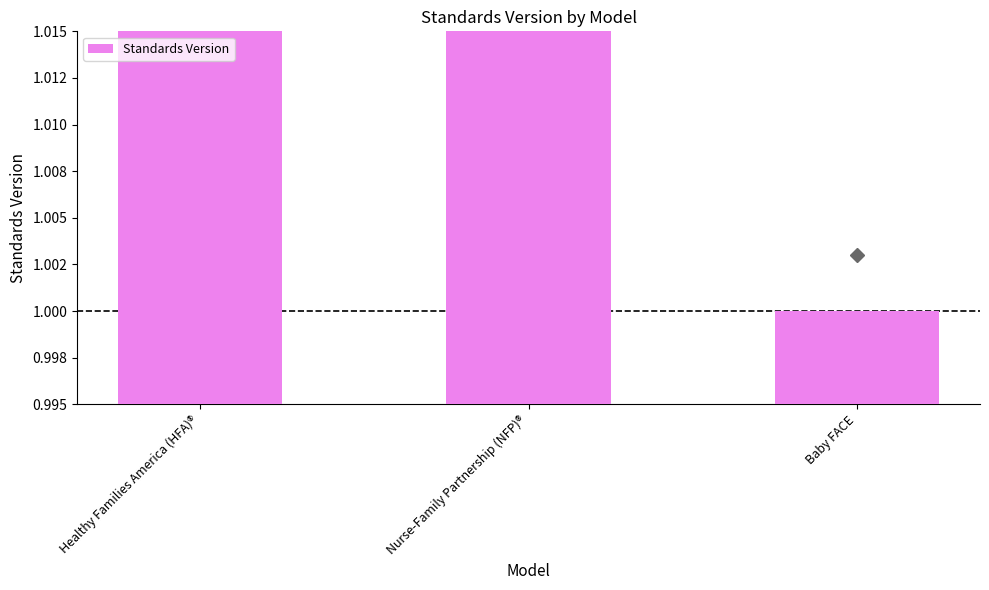

Between Healthy Families America (HFA)® and Nurse-Family Partnership (NFP)®, which is larger?

Healthy Families America (HFA)®